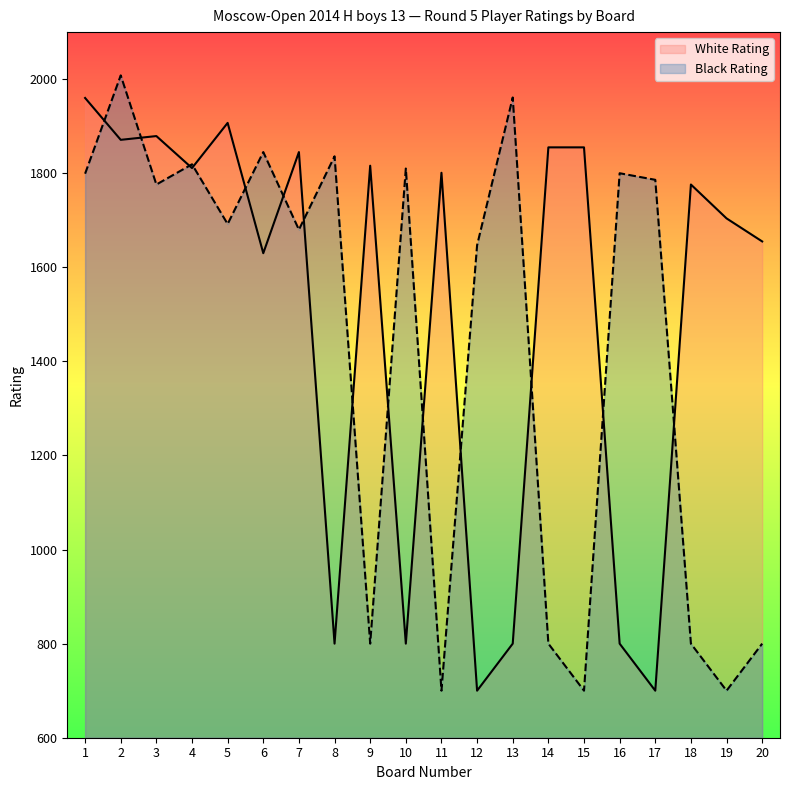

Where is White Rating nearest to the value 1330?

6